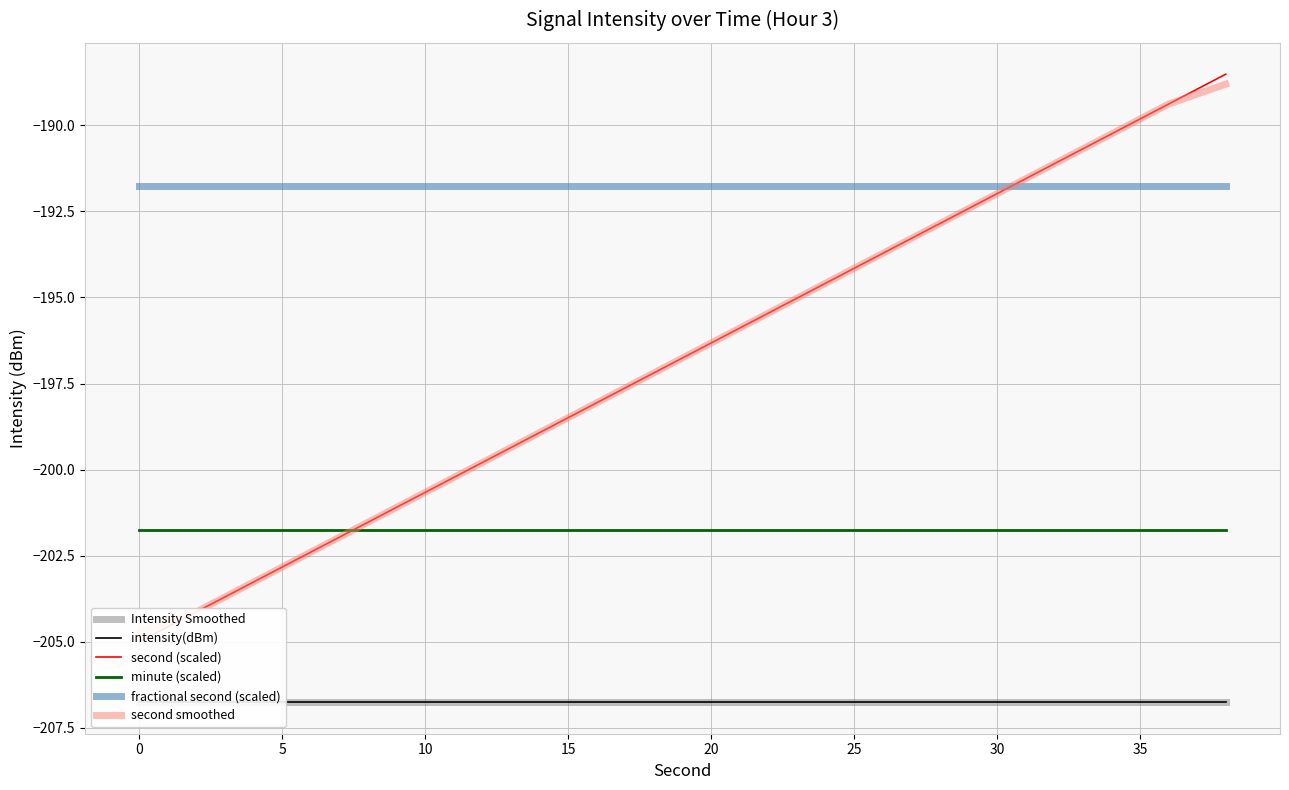

What is the value of the second smoothed point at the 7th from the left?

-199.8